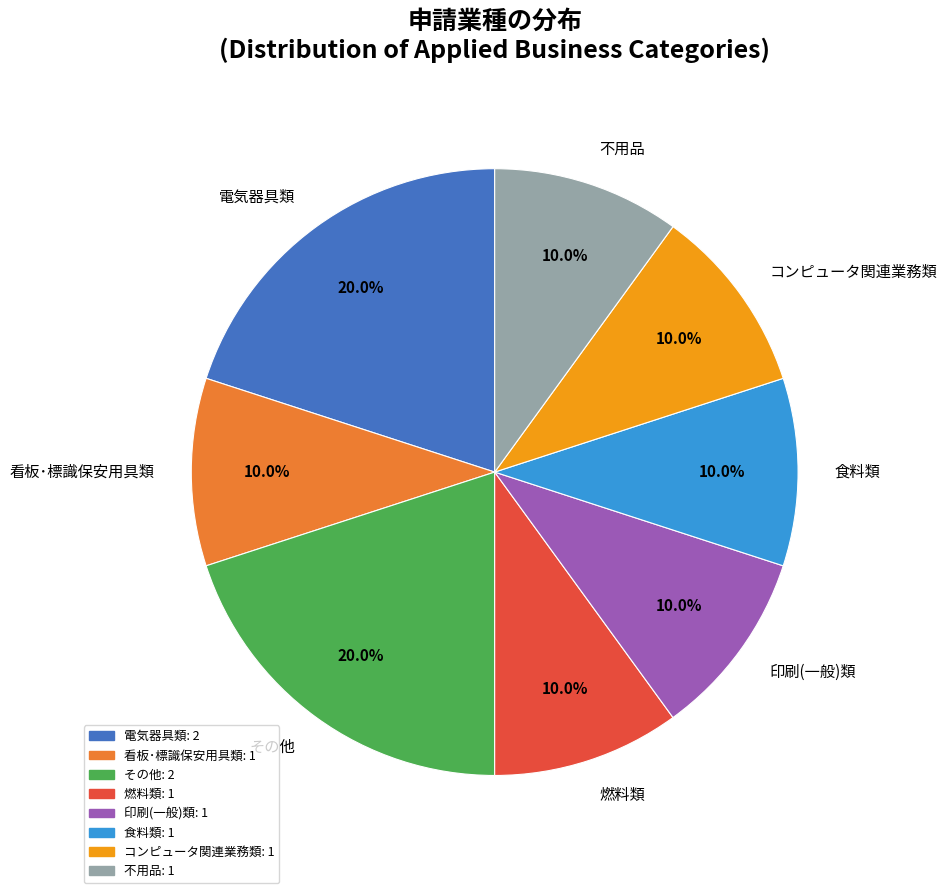

True or false: 食料類 accounts for 1% of the total.

False